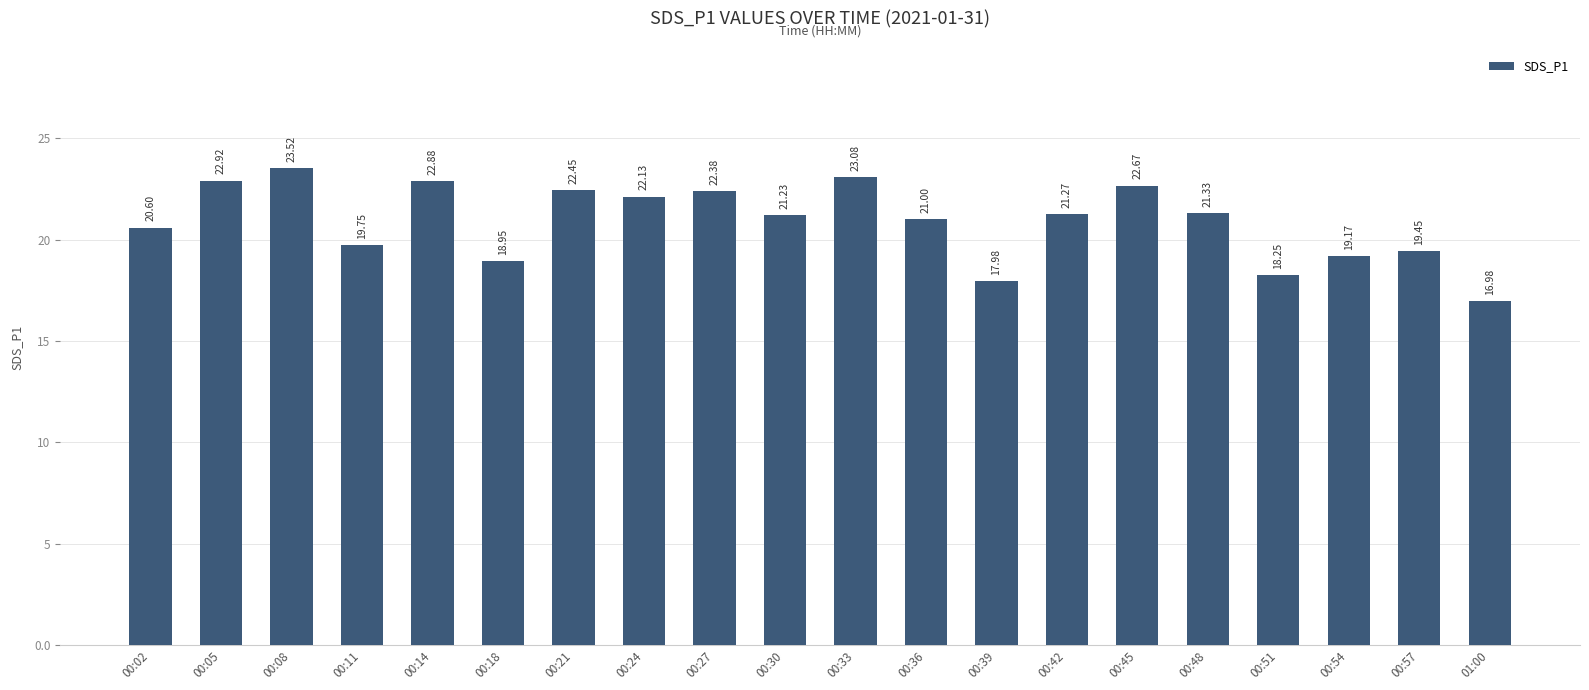

What is the maximum value shown in the chart?

23.5